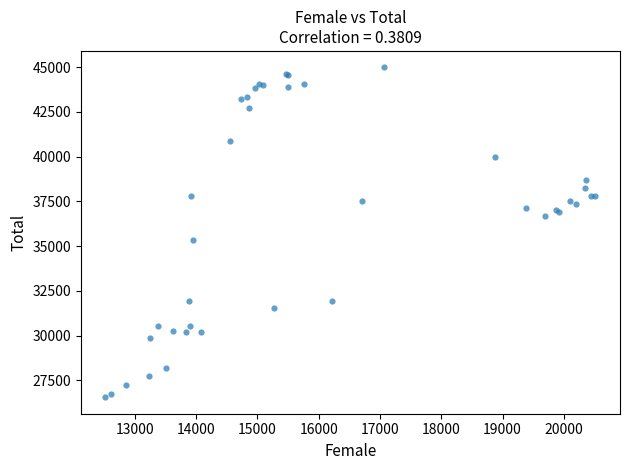

What Y value in the scatter plot is closest to 35772?

35318